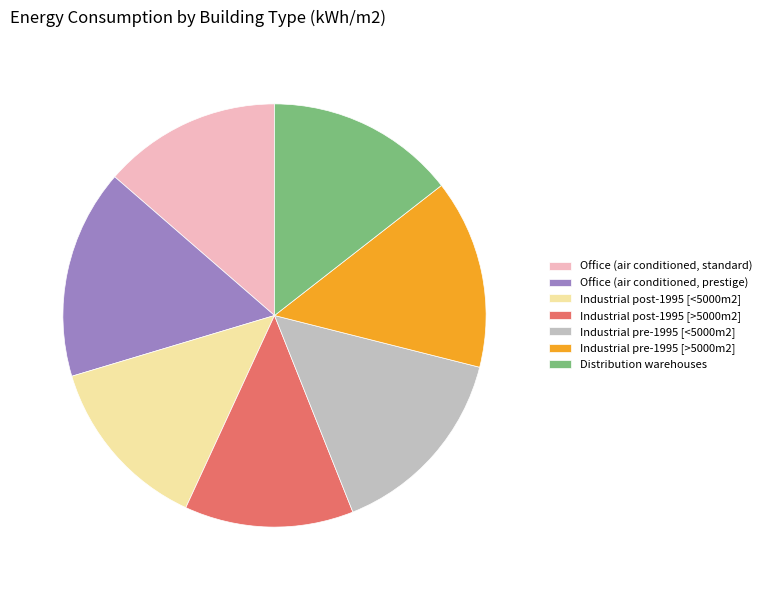

Combined, do Industrial post-1995 [<5000m2] and Distribution warehouses account for over 50%?

No